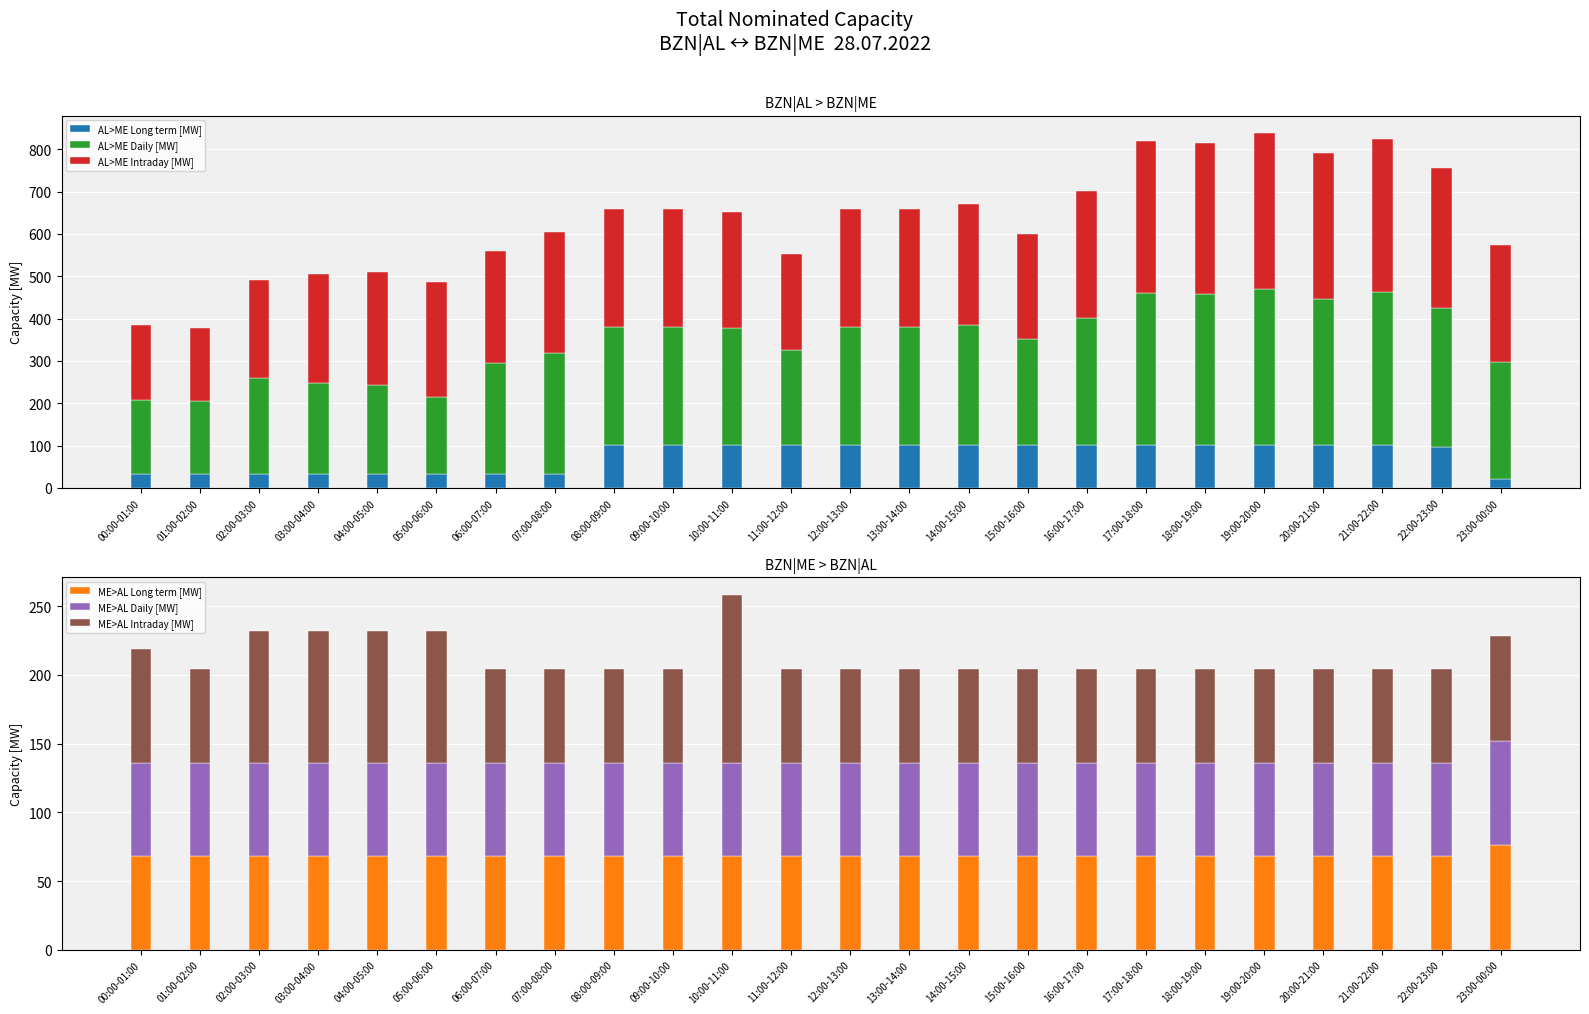

What is the difference between the maximum and minimum values in the AL>ME Daily [MW] series?

195